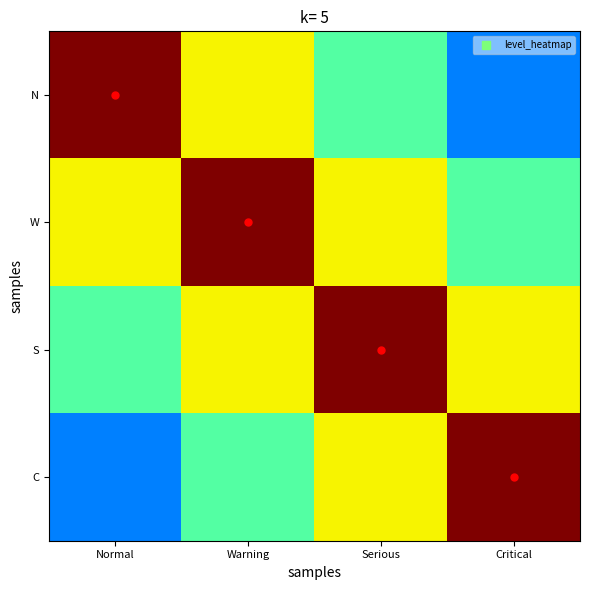

What is the minimum value shown in the chart?

0.2